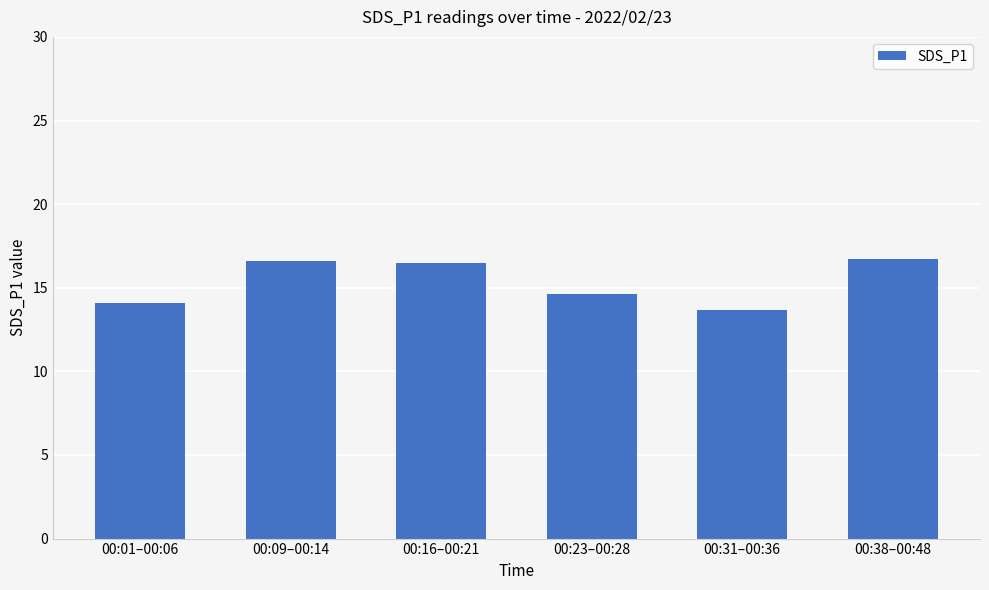

Where is the data nearest to the value 15?

00:23–00:28